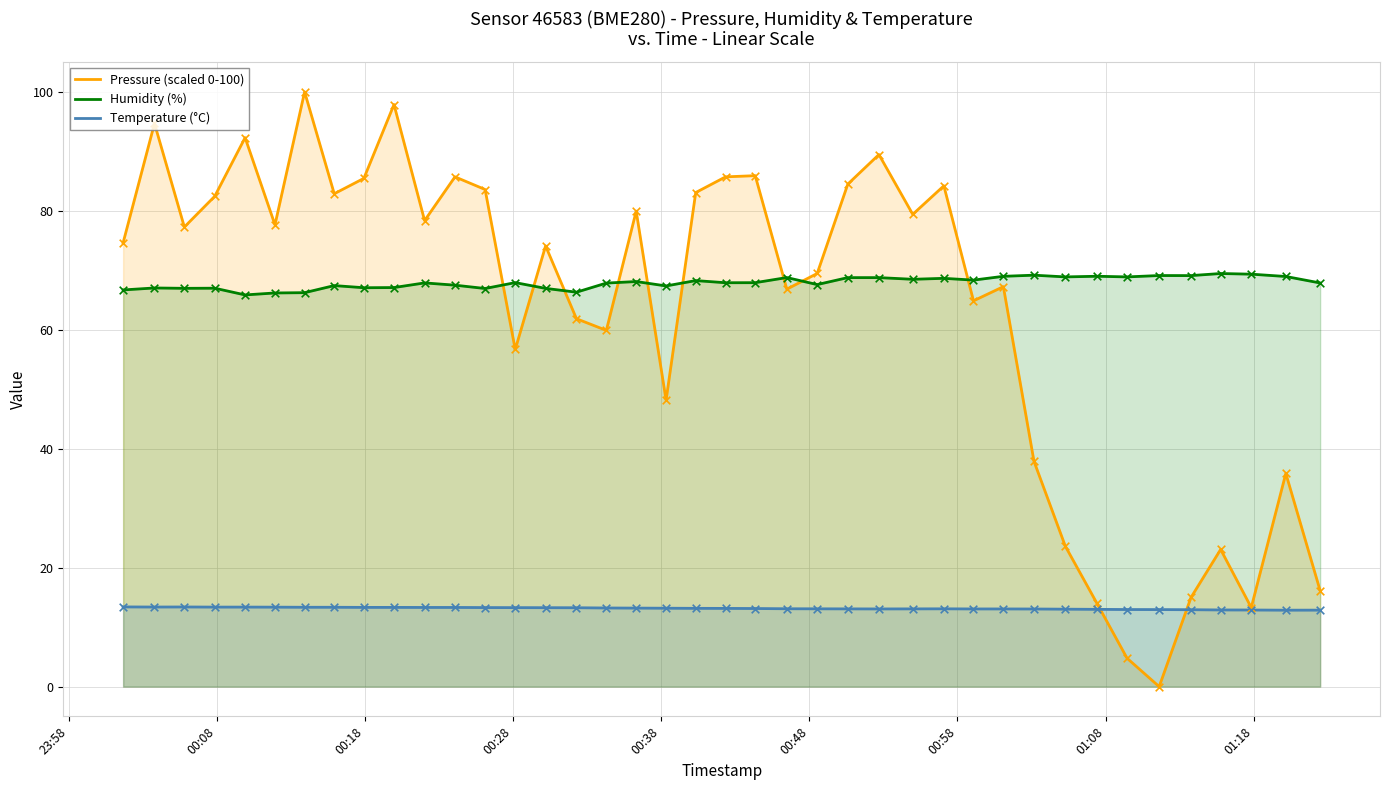

True or false: Temperature (°C) and Humidity (%) intersect in this chart.

False